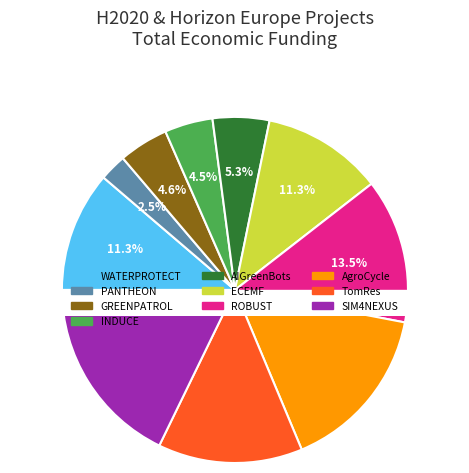

To the nearest percent, what is the combined percentage of INDUCE and SIM4NEXUS?

22%